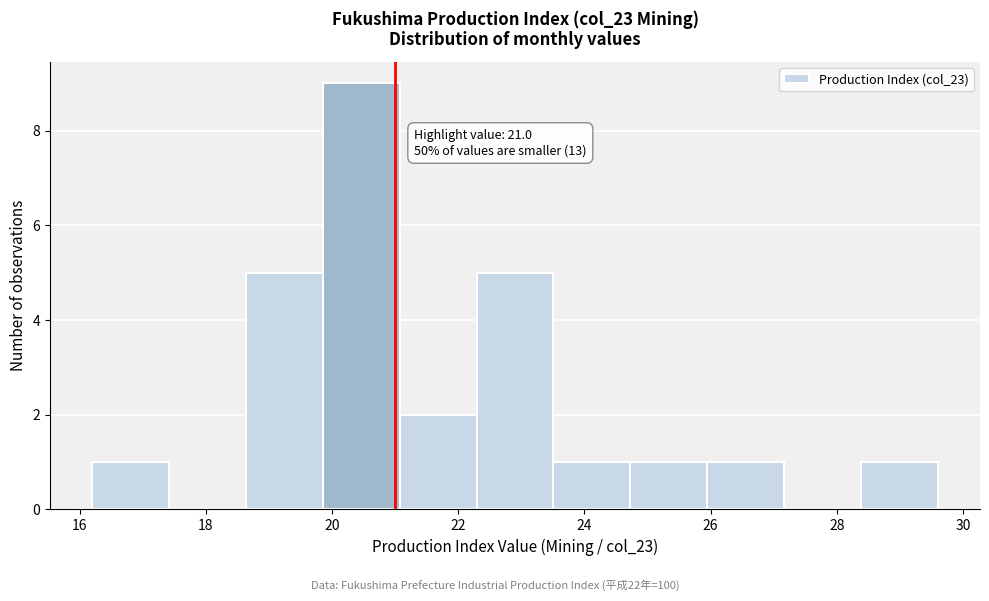

Over which range of the x-axis is the bar tallest?

19.8 to 21.0